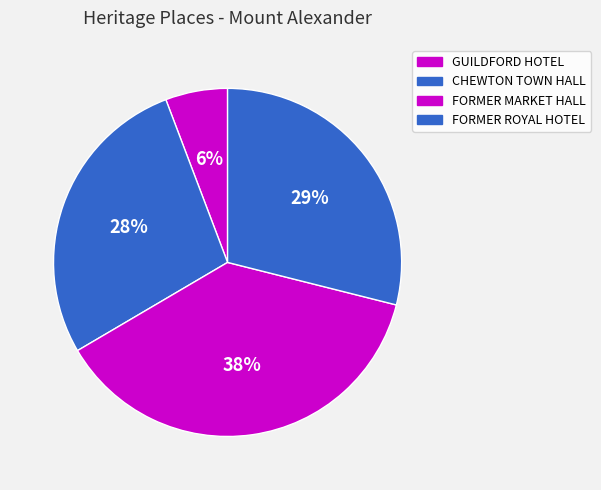

To the nearest percent, what is the difference between the largest and smallest slice percentages?

32%